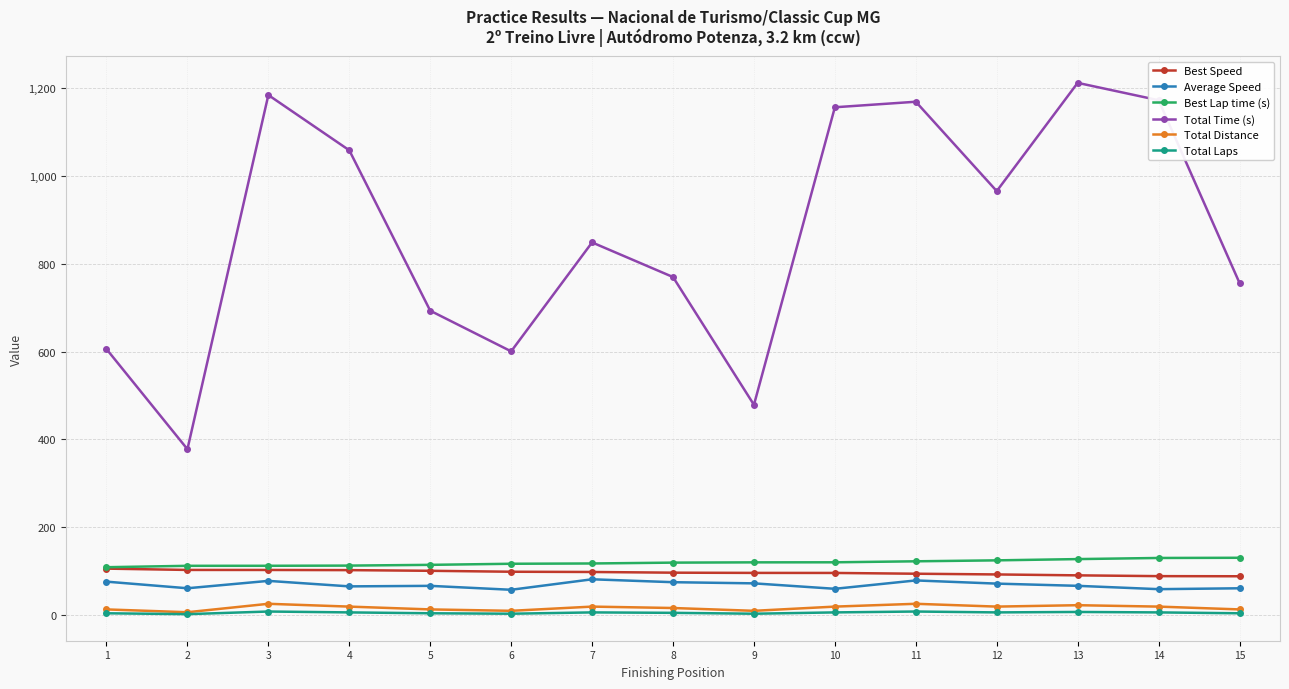

The value of Best Lap time (s) at 14 is 223.8. True or false?

False